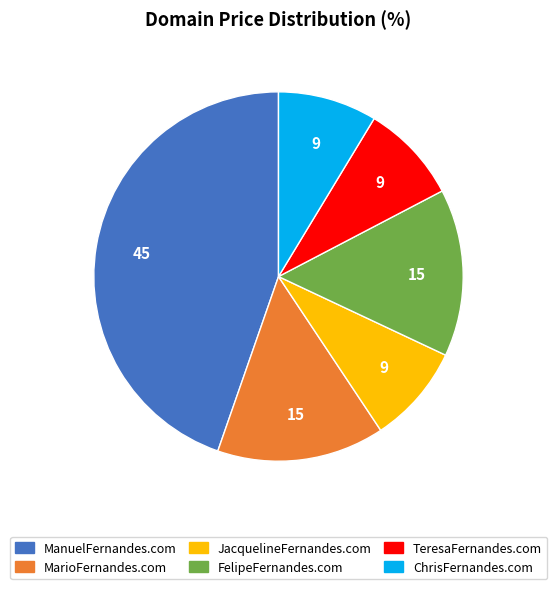

Which has a higher value, MarioFernandes.com or JacquelineFernandes.com?

MarioFernandes.com